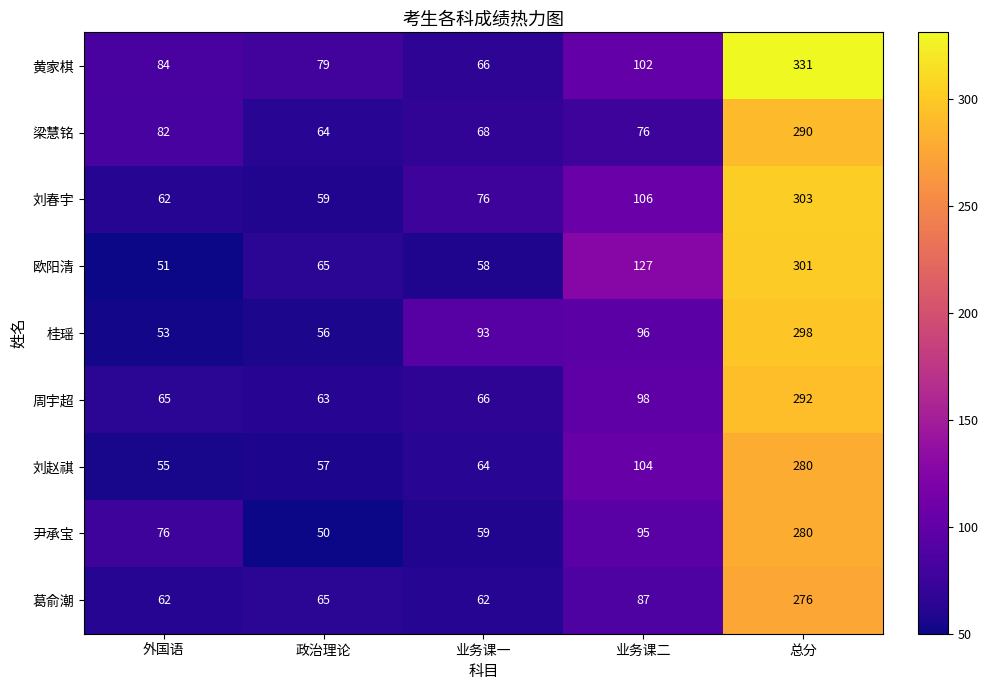

True or false: 刘赵祺 has a value of 64 at 业务课一.

True